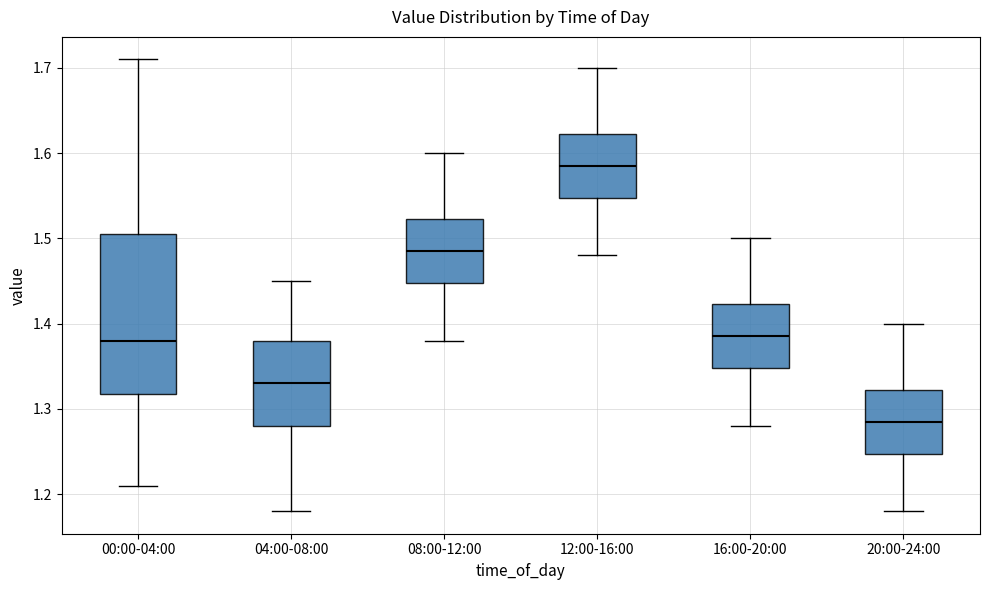

Reading left to right, read every box against the y-axis: the position of its median line, the range the box covers, and the ends of its whiskers. The values are not printed on the chart, so give them approximately, as read against the axis.

00:00-04:00: median 1.38, box 1.32 to 1.51, whiskers 1.21 to 1.71
04:00-08:00: median 1.33, box 1.28 to 1.38, whiskers 1.18 to 1.45
08:00-12:00: median 1.49, box 1.45 to 1.52, whiskers 1.38 to 1.60
12:00-16:00: median 1.59, box 1.55 to 1.62, whiskers 1.48 to 1.70
16:00-20:00: median 1.39, box 1.35 to 1.42, whiskers 1.28 to 1.50
20:00-24:00: median 1.29, box 1.25 to 1.32, whiskers 1.18 to 1.40